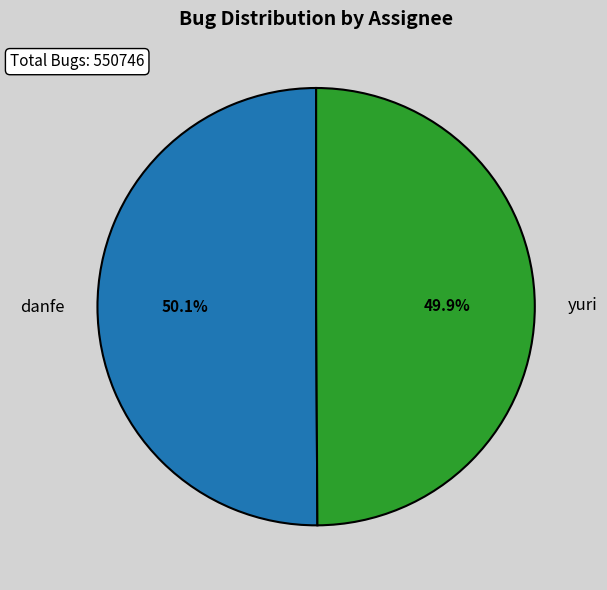

Is there any slice that represents more than half of the pie?

Yes